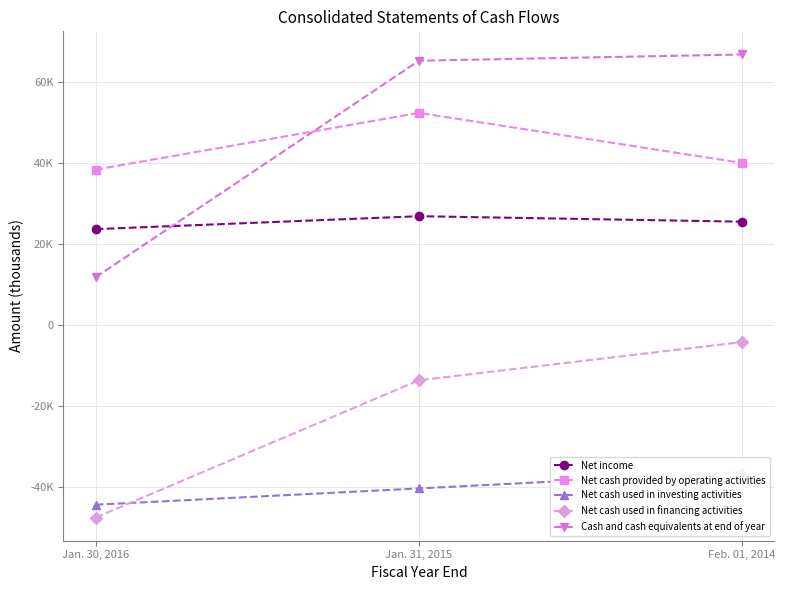

Where does the Net cash used in investing activities series first go above -40342?

Feb. 01, 2014